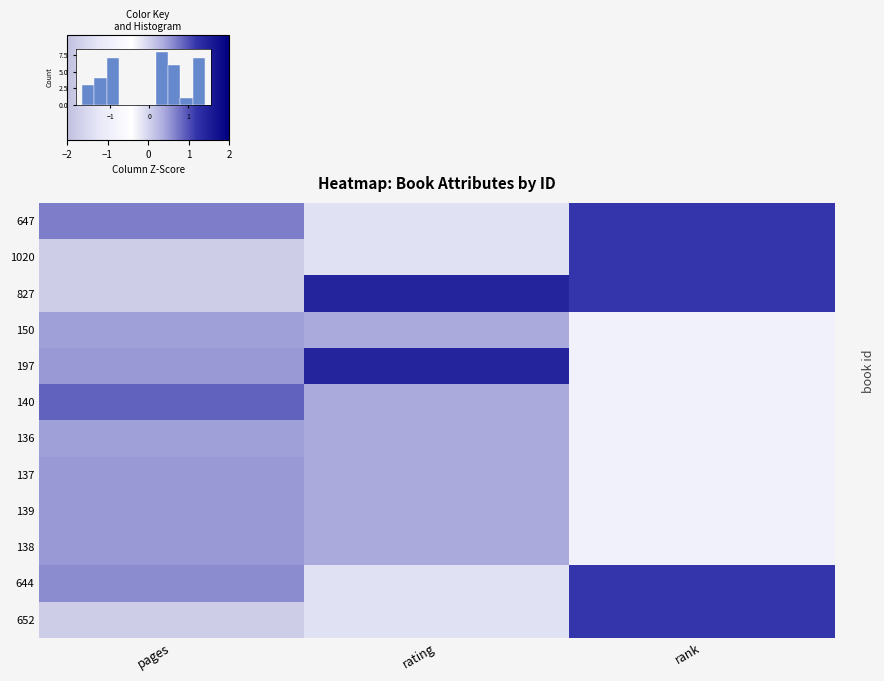

Rank the categories by 150 value from lowest to highest.

rank, rating, pages